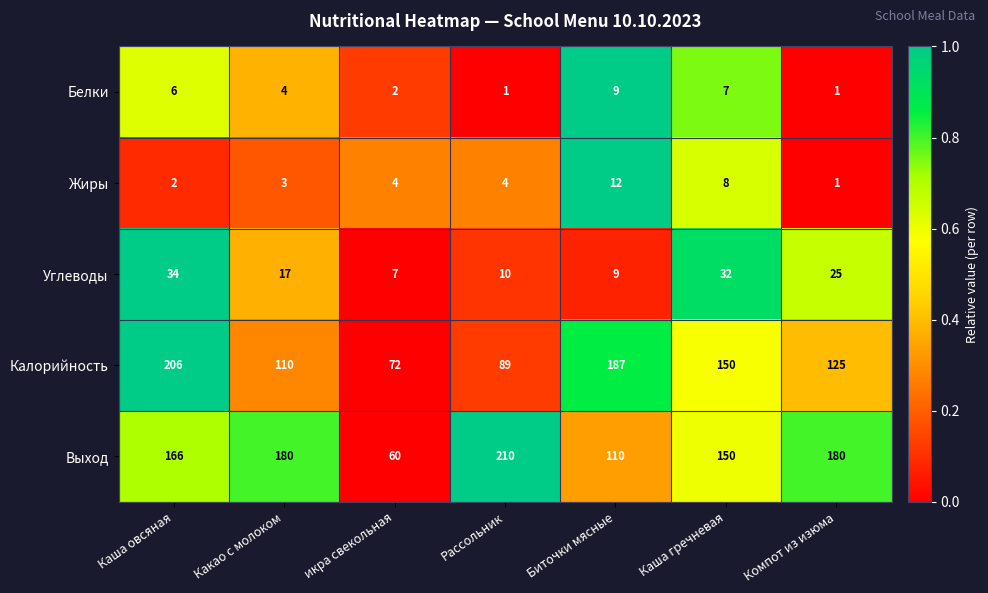

Which series has the largest total across all categories?

Выход